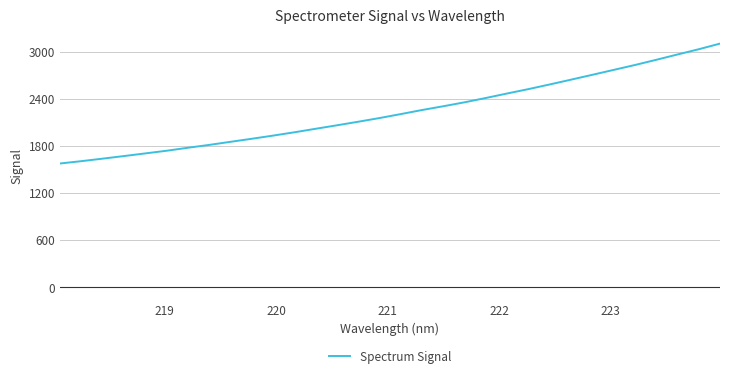

What is the greatest value displayed?

3104.1